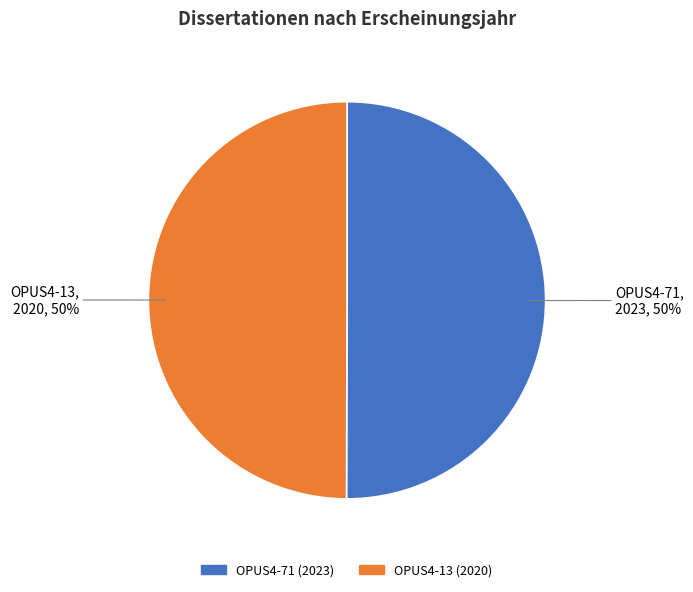

Count the number of slices in the pie.

2